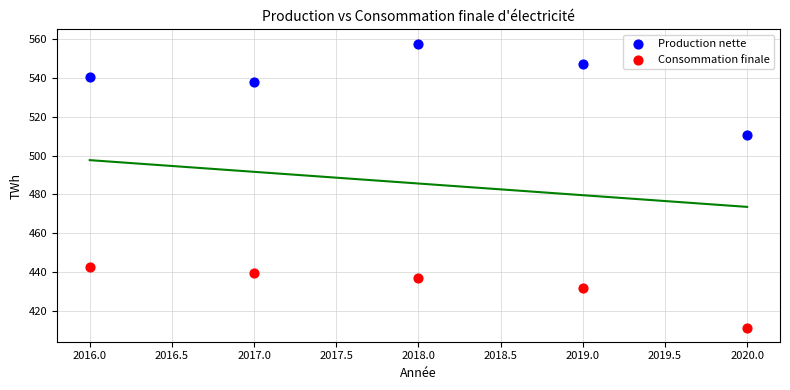

In the Consommation finale series, what Y value is closest to 427?

431.7